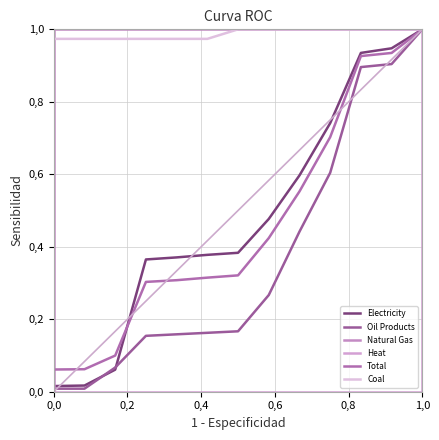

How many lines are shown in the chart?

6